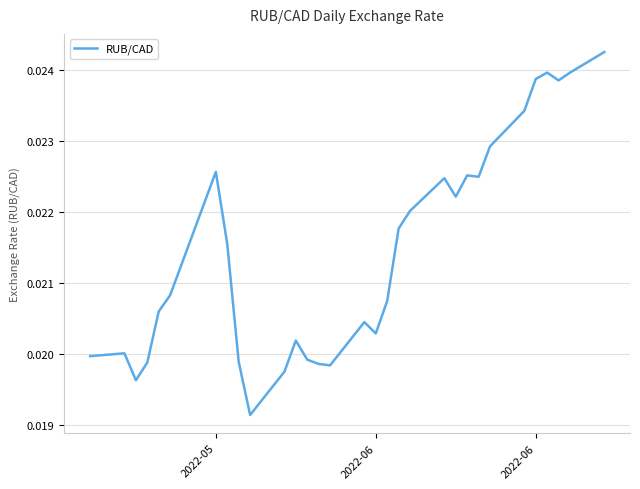

Is this an area chart (filled region under the line)?

No